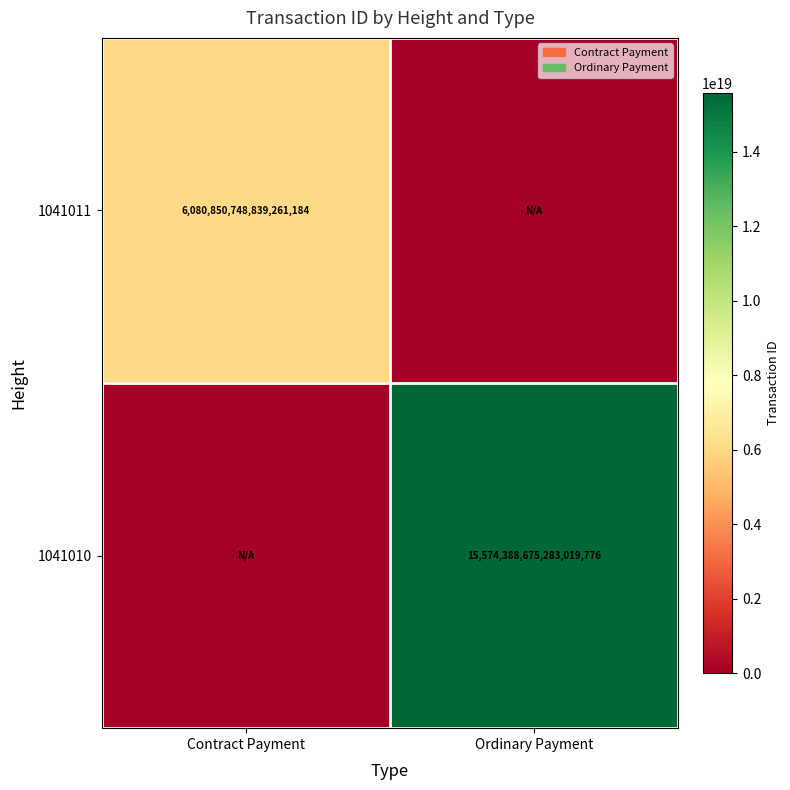

Between Contract Payment and Ordinary Payment, which is larger?

Contract Payment